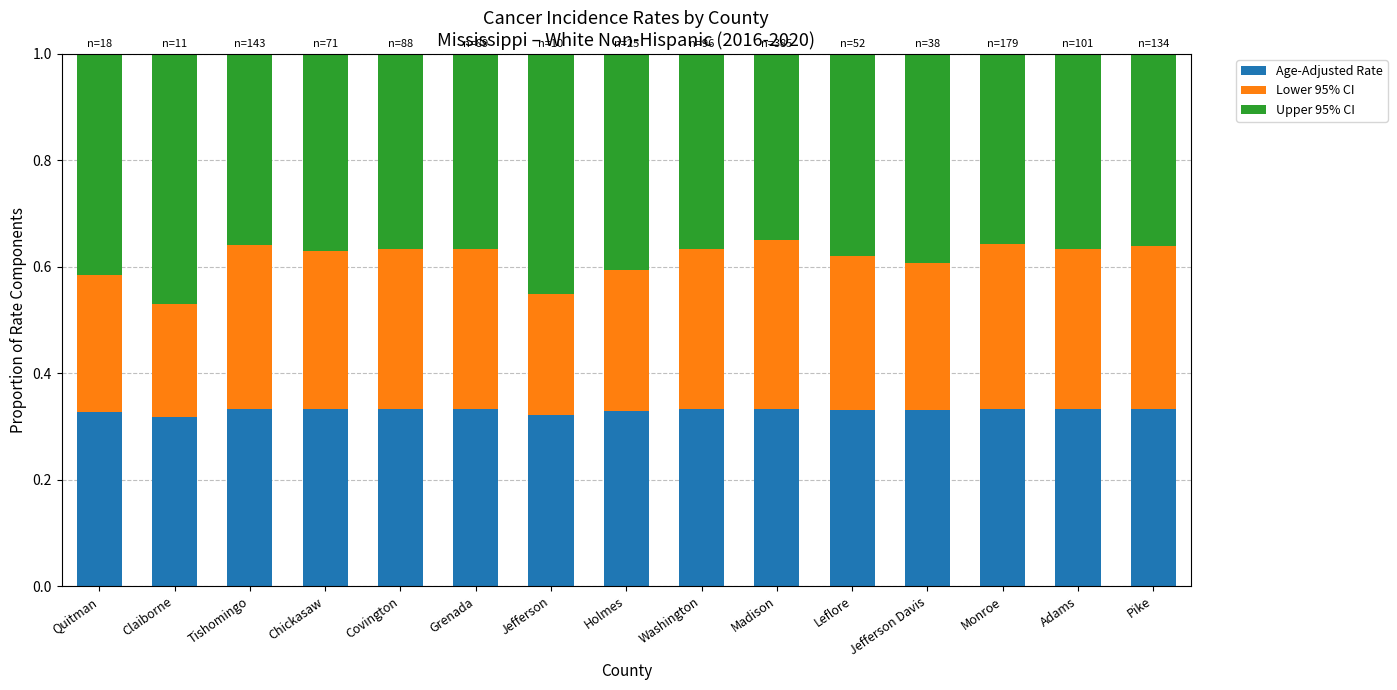

True or false: Age-Adjusted Rate has a value of 0.6 at Chickasaw.

False